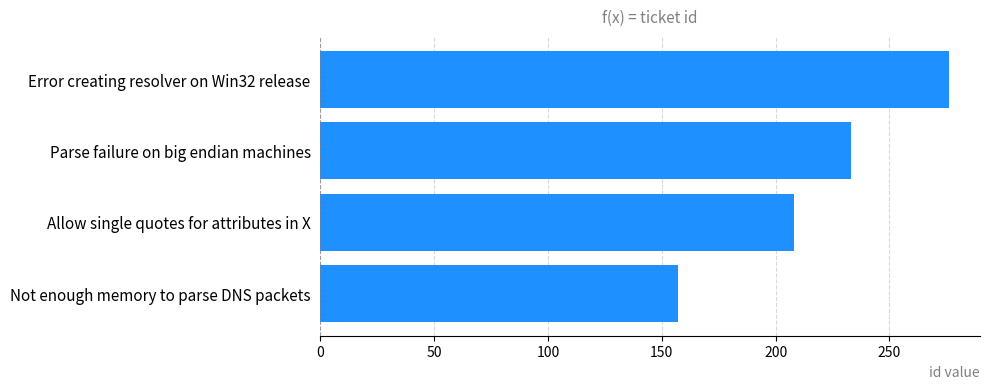

At which label is the value closest to 216?

Allow single quotes for attributes in X